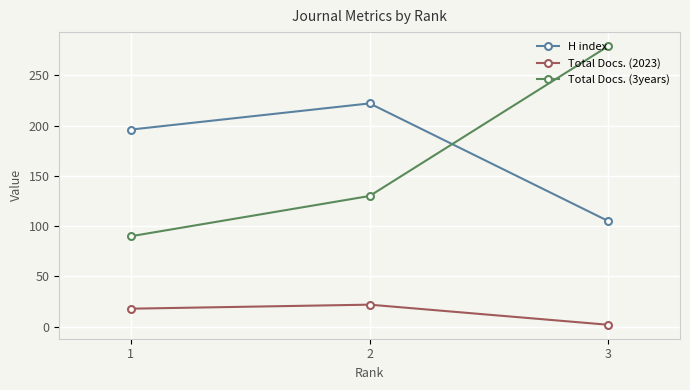

Is the value of Total Docs. (3years) at 3 greater than the value of Total Docs. (2023) at 2?

Yes